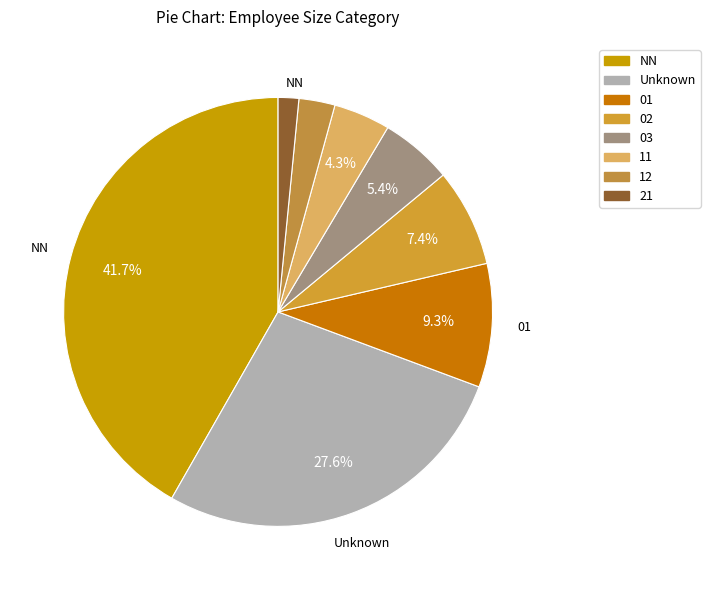

How many segments does this pie chart have?

8